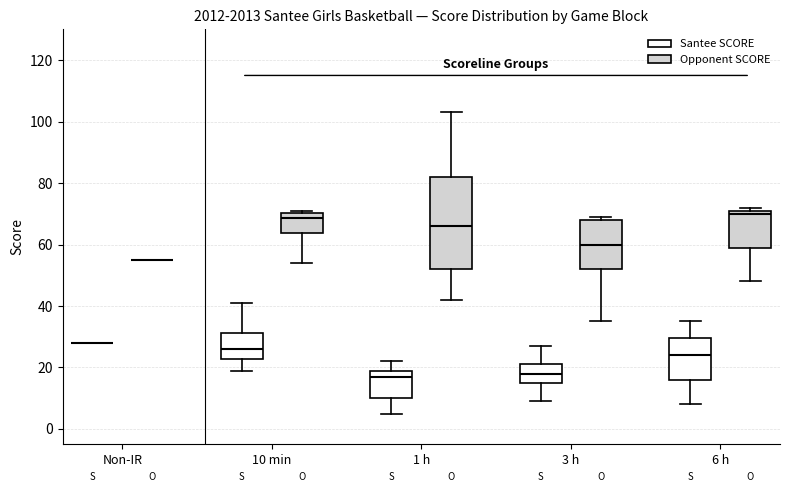

Reading left to right, read every box against the y-axis: the position of its median line, the range the box covers, and the ends of its whiskers. The values are not printed on the chart, so give them approximately, as read against the axis.

Non-IR (Santee SCORE): box collapsed to a line at 28, whiskers 28 to 28
Non-IR (Opponent SCORE): box collapsed to a line at 56, whiskers 56 to 56
10 min (Santee SCORE): median 26, box 22 to 32, whiskers 20 to 42
10 min (Opponent SCORE): median 68, box 64 to 70, whiskers 54 to 72
1 h (Santee SCORE): median 18, box 10 to 20, whiskers 6 to 22
1 h (Opponent SCORE): median 66, box 52 to 82, whiskers 42 to 104
3 h (Santee SCORE): median 18, box 16 to 22, whiskers 10 to 28
3 h (Opponent SCORE): median 60, box 52 to 68, whiskers 36 to 70
6 h (Santee SCORE): median 24, box 16 to 30, whiskers 8 to 36
6 h (Opponent SCORE): median 70, box 60 to 72, whiskers 48 to 72 (just above the box's upper edge)